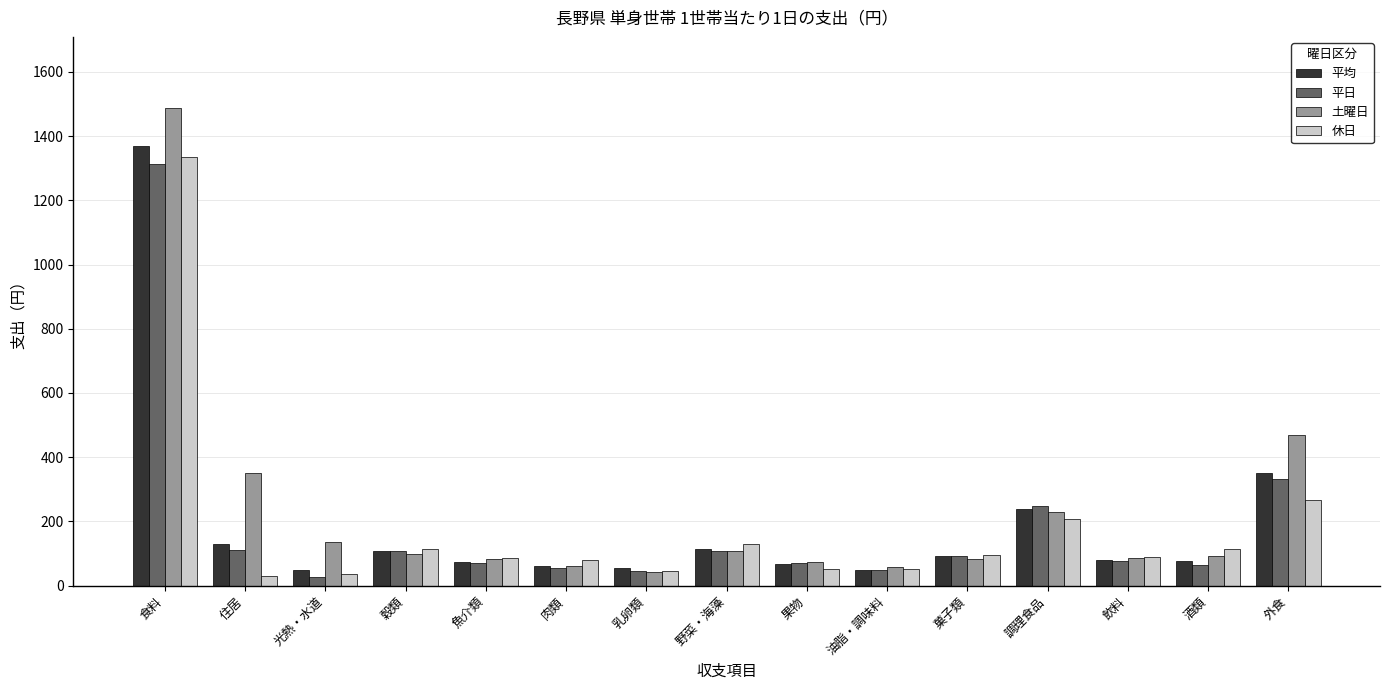

What is the difference between the 休日 values at 乳卵類 and 果物?

5.9